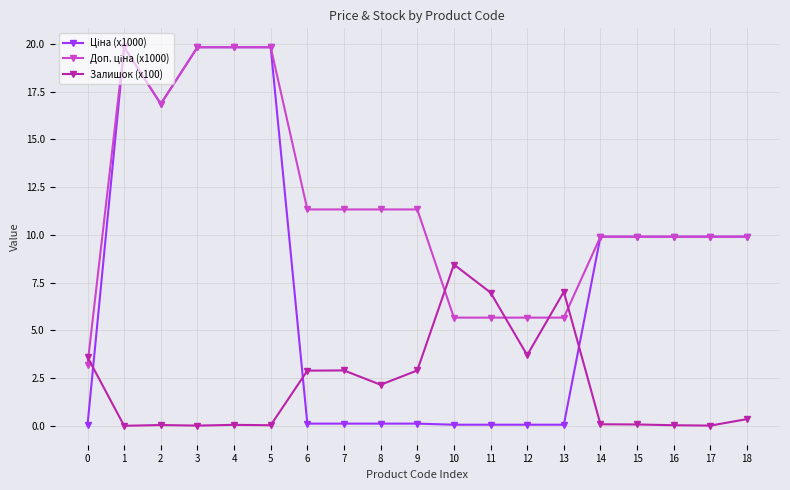

The Доп. ціна (x1000) series shows 19.8 at 3. True or false?

True